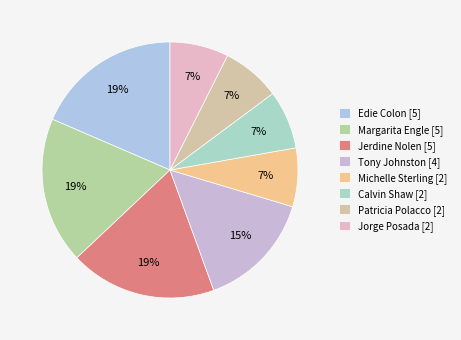

Count the number of slices in the pie.

8